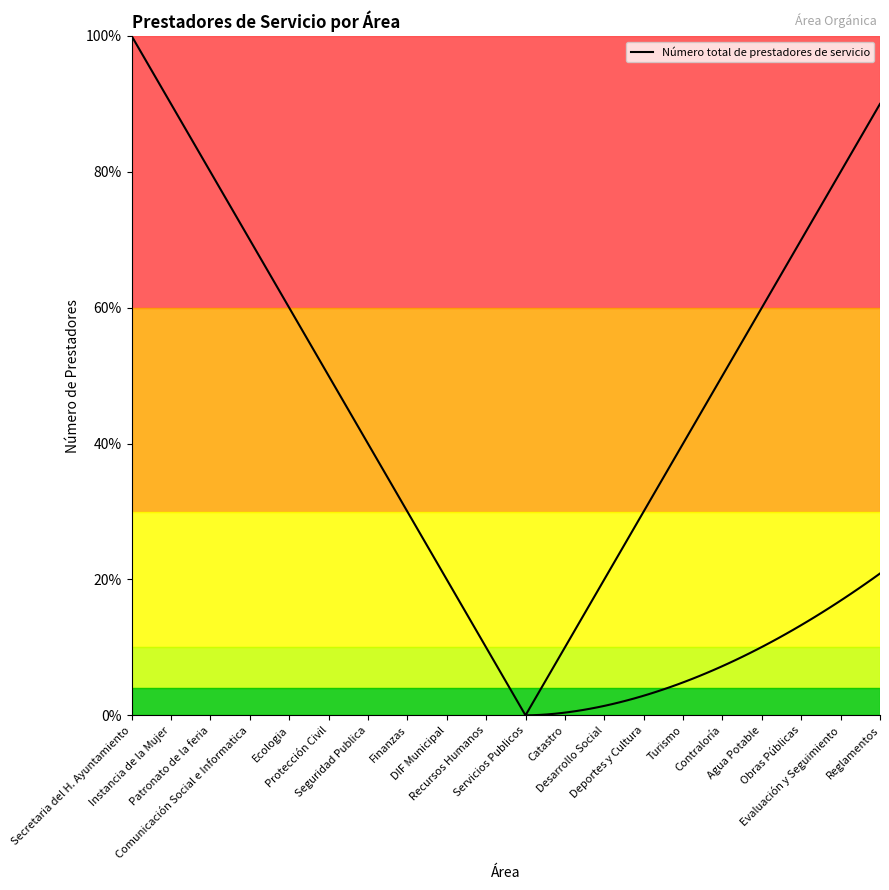

Is it true that the value at Catastro is 10?

True